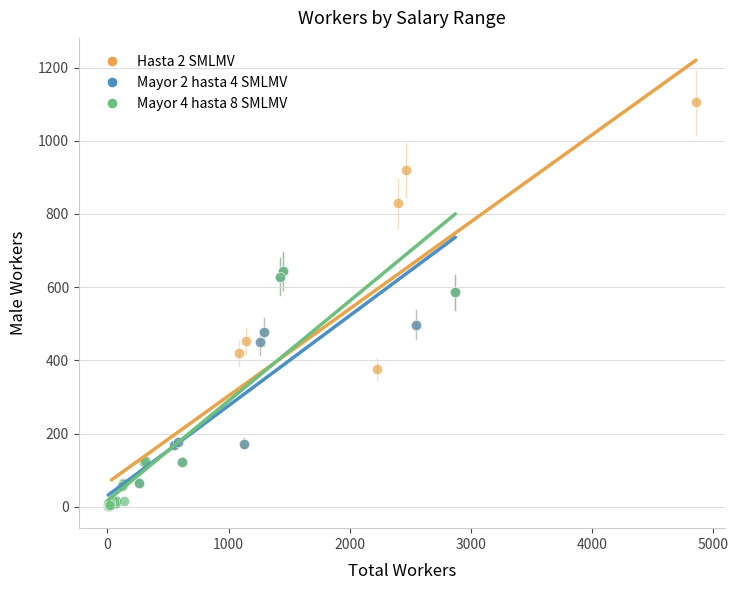

Which series has the largest Y range (max minus min)?

Hasta 2 SMLMV